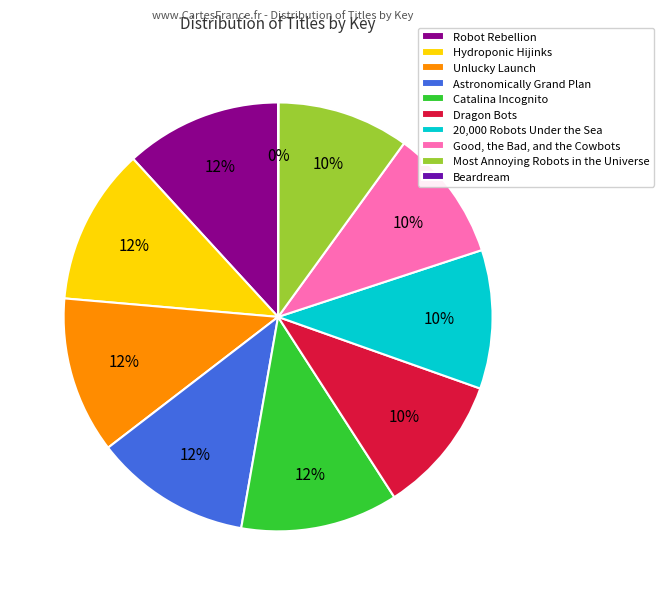

To the nearest percent, what percentage of the pie is Unlucky Launch?

12%